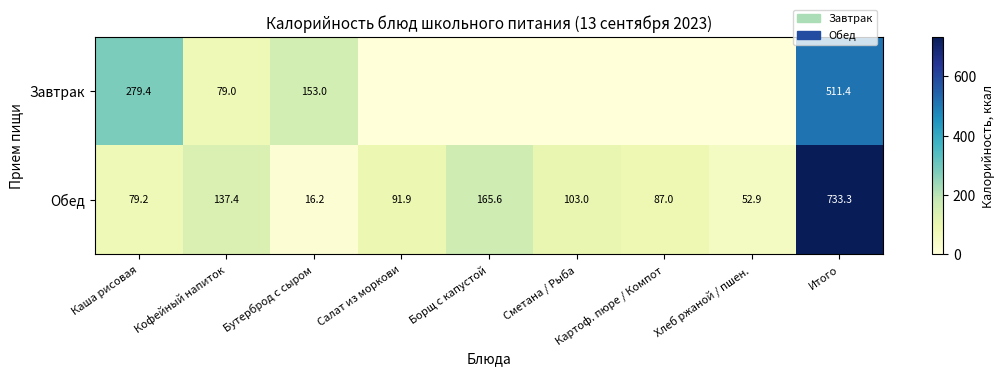

At how many categories does at least one series exceed 490?

1